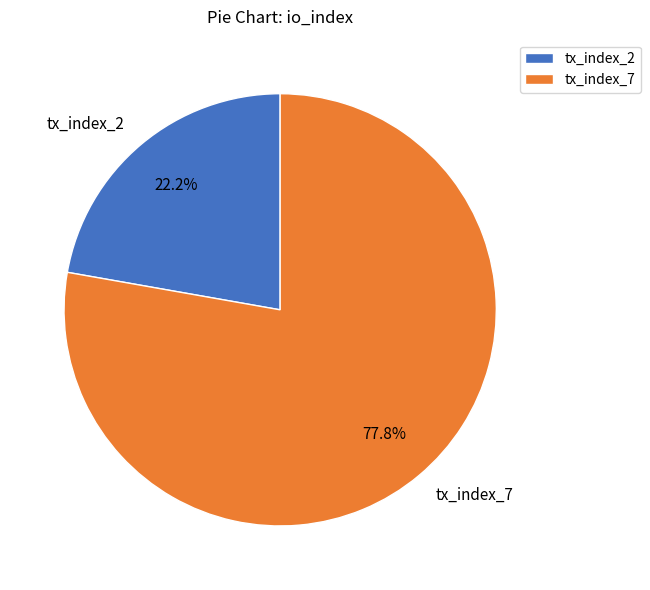

What percentage is the tx_index_7 slice, to the nearest percent?

78%